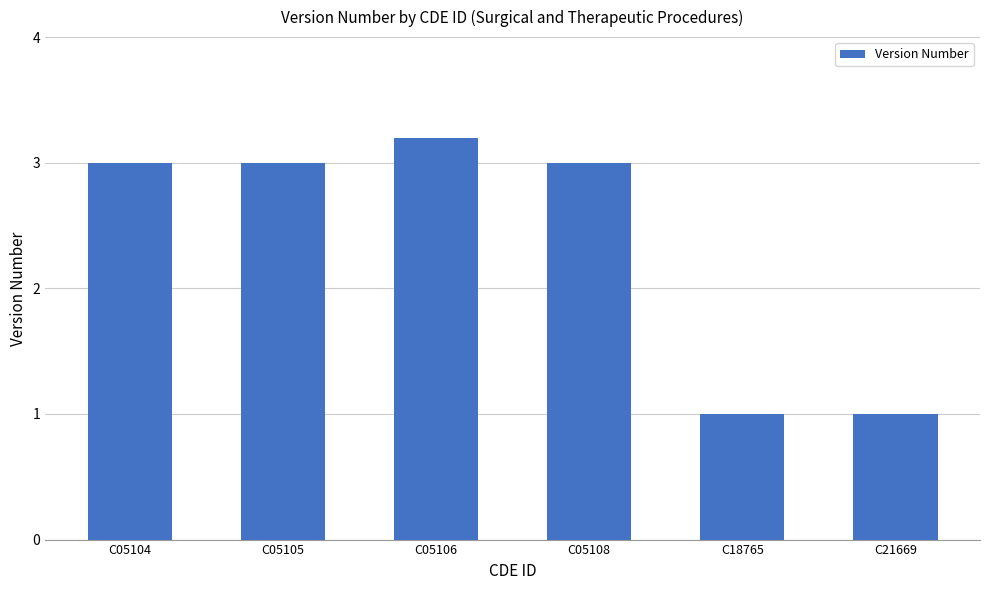

What is the difference between the second highest and minimum values?

2.0